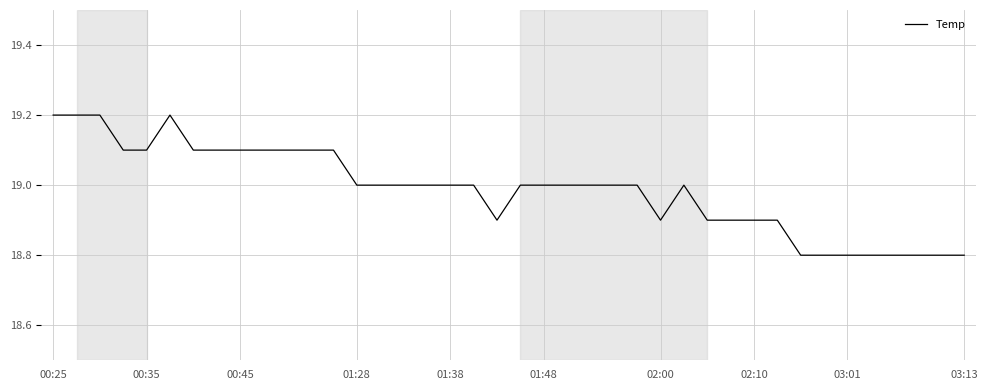

True or false: there are more than 0 points higher than both neighbors.

True